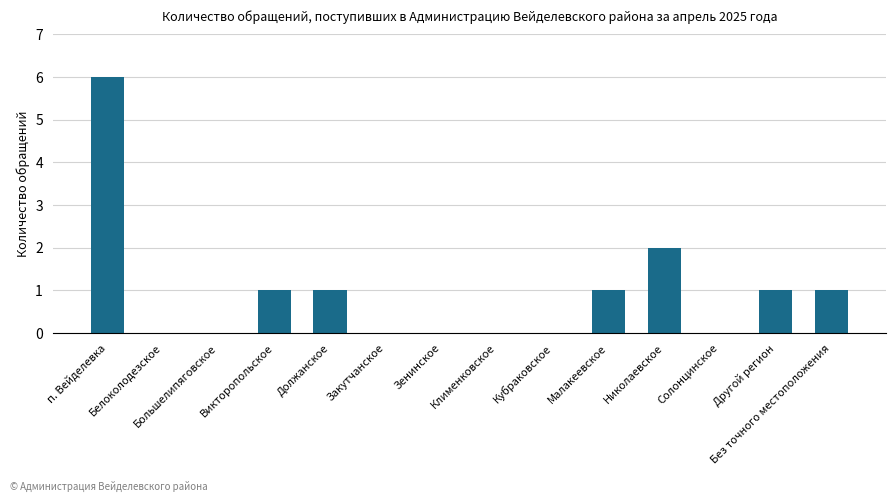

True or false: the data shows 0 at Белоколодезское.

True